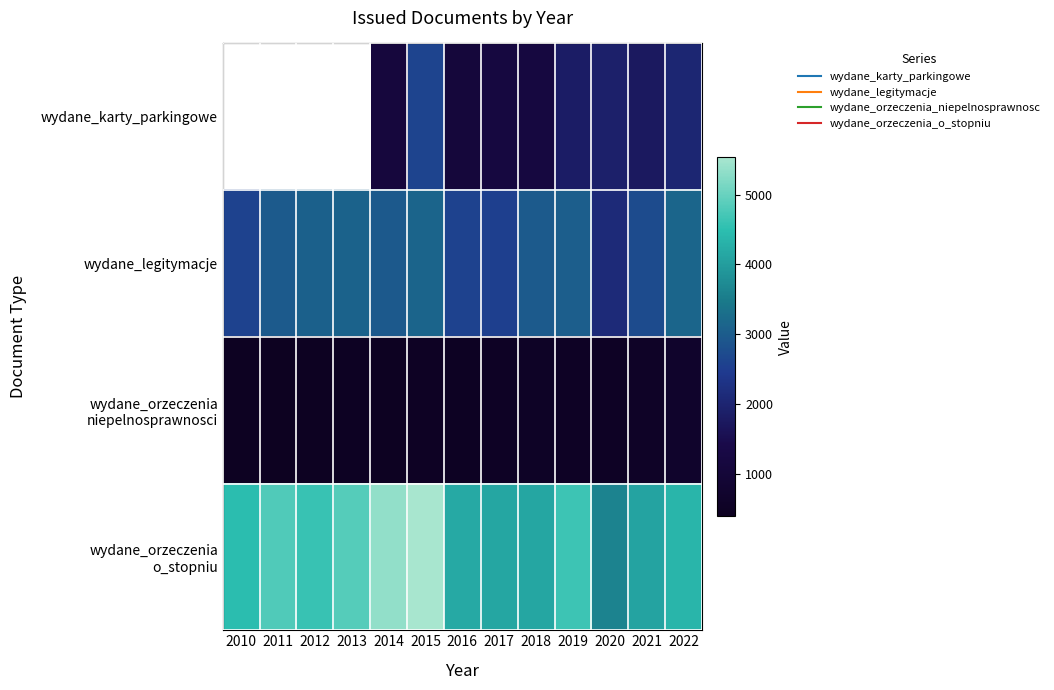

Rank the series at 2022 from lowest to highest value.

wydane_orzeczenia niepelnosprawnosci, wydane_karty_parkingowe, wydane_legitymacje, wydane_orzeczenia o_stopniu